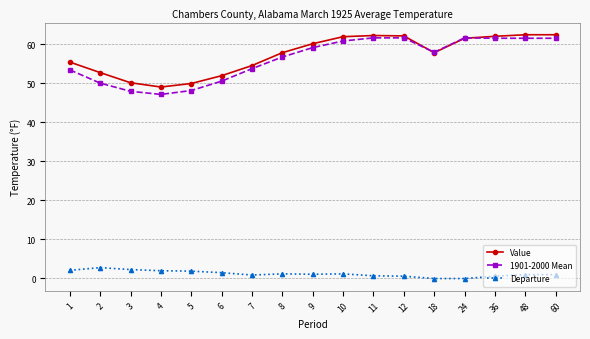

Which series has the widest spread of values?

1901-2000 Mean